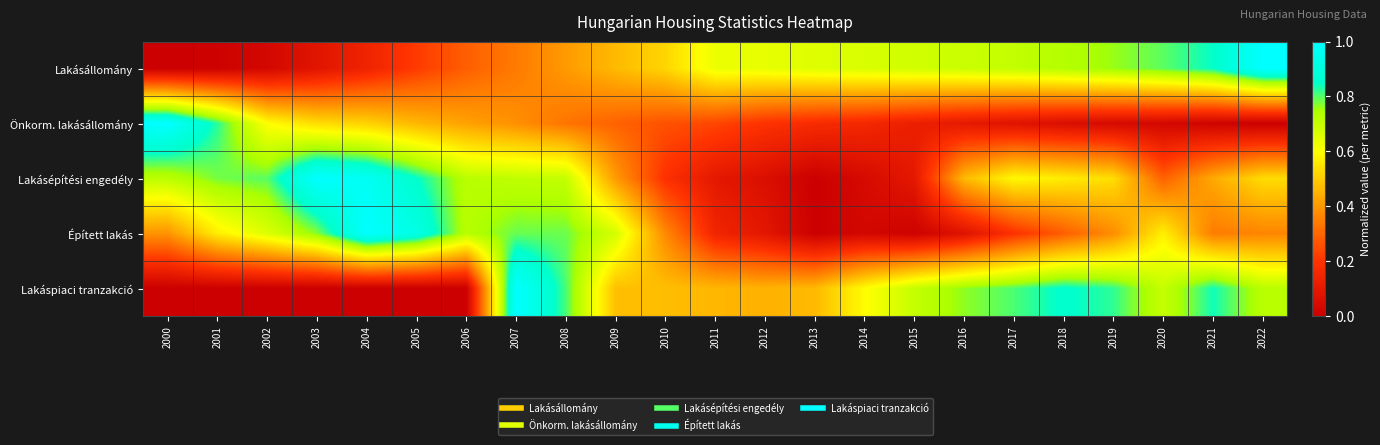

Reading left to right, extract all data points from this chart.

Lakásállomány: 2000=0.0	2001=0.0	2002=0.0	2003=0.1	2004=0.1	2005=0.2	2006=0.3	2007=0.3	2008=0.4	2009=0.5	2010=0.5	2011=0.6	2012=0.6	2013=0.7	2014=0.7	2015=0.7	2016=0.7	2017=0.7	2018=0.7	2019=0.8	2020=0.8	2021=0.8	2022=1.0
Önkorm. lakásállomány: 2000=1.0	2001=0.8	2002=0.6	2003=0.5	2004=0.5	2005=0.5	2006=0.4	2007=0.4	2008=0.3	2009=0.3	2010=0.3	2011=0.2	2012=0.2	2013=0.2	2014=0.2	2015=0.1	2016=0.1	2017=0.1	2018=0.1	2019=0.0	2020=0.0	2021=0.0	2022=0.0
Lakásépítési engedély: 2000=0.7	2001=0.8	2002=0.8	2003=1.0	2004=1.0	2005=0.9	2006=0.7	2007=0.7	2008=0.7	2009=0.4	2010=0.2	2011=0.1	2012=0.1	2013=0.0	2014=0.0	2015=0.1	2016=0.5	2017=0.6	2018=0.6	2019=0.5	2020=0.3	2021=0.4	2022=0.5
Épített lakás: 2000=0.4	2001=0.6	2002=0.7	2003=0.8	2004=1.0	2005=0.9	2006=0.7	2007=0.8	2008=0.8	2009=0.7	2010=0.4	2011=0.1	2012=0.1	2013=0.0	2014=0.0	2015=0.0	2016=0.1	2017=0.2	2018=0.3	2019=0.4	2020=0.6	2021=0.3	2022=0.4
Lakáspiaci tranzakció: 2000=0.0	2001=0.0	2002=0.0	2003=0.0	2004=0.0	2005=0.0	2006=0.0	2007=1.0	2008=0.8	2009=0.5	2010=0.5	2011=0.5	2012=0.4	2013=0.5	2014=0.6	2015=0.7	2016=0.8	2017=0.8	2018=0.9	2019=0.8	2020=0.7	2021=0.8	2022=0.7